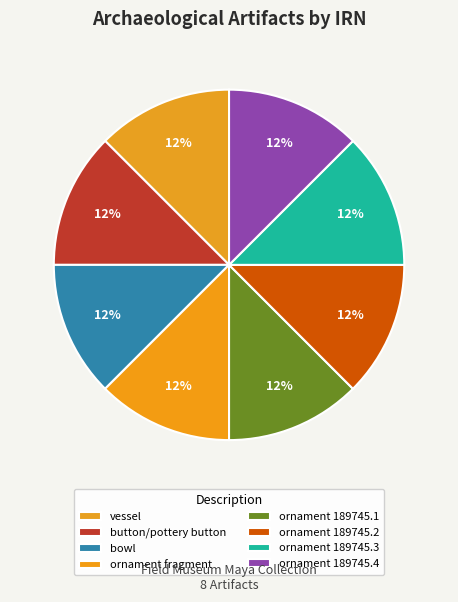

Is it true that vessel is 4% of the pie?

False